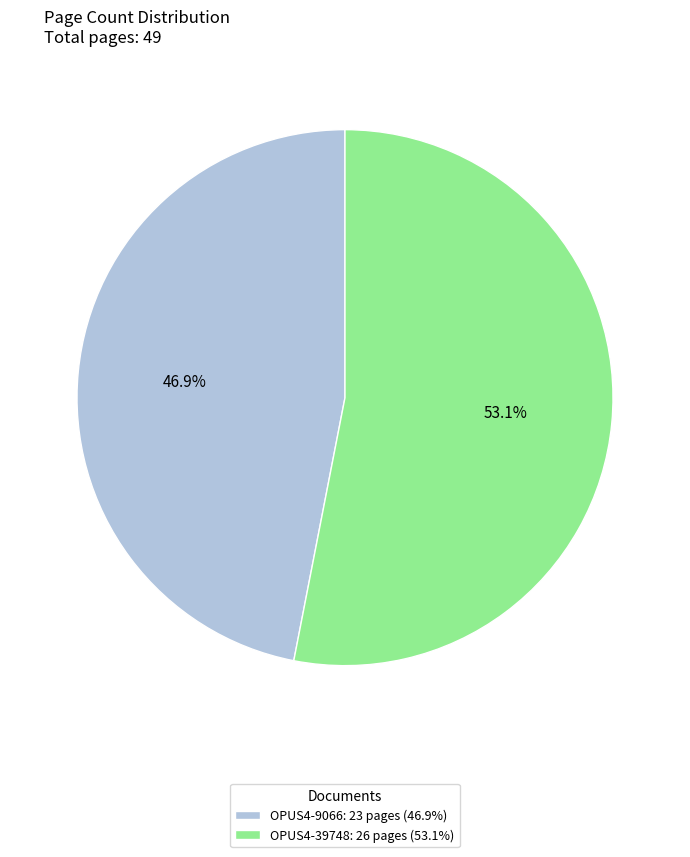

To the nearest percent, what is the combined percentage of OPUS4-9066 and OPUS4-39748?

100%